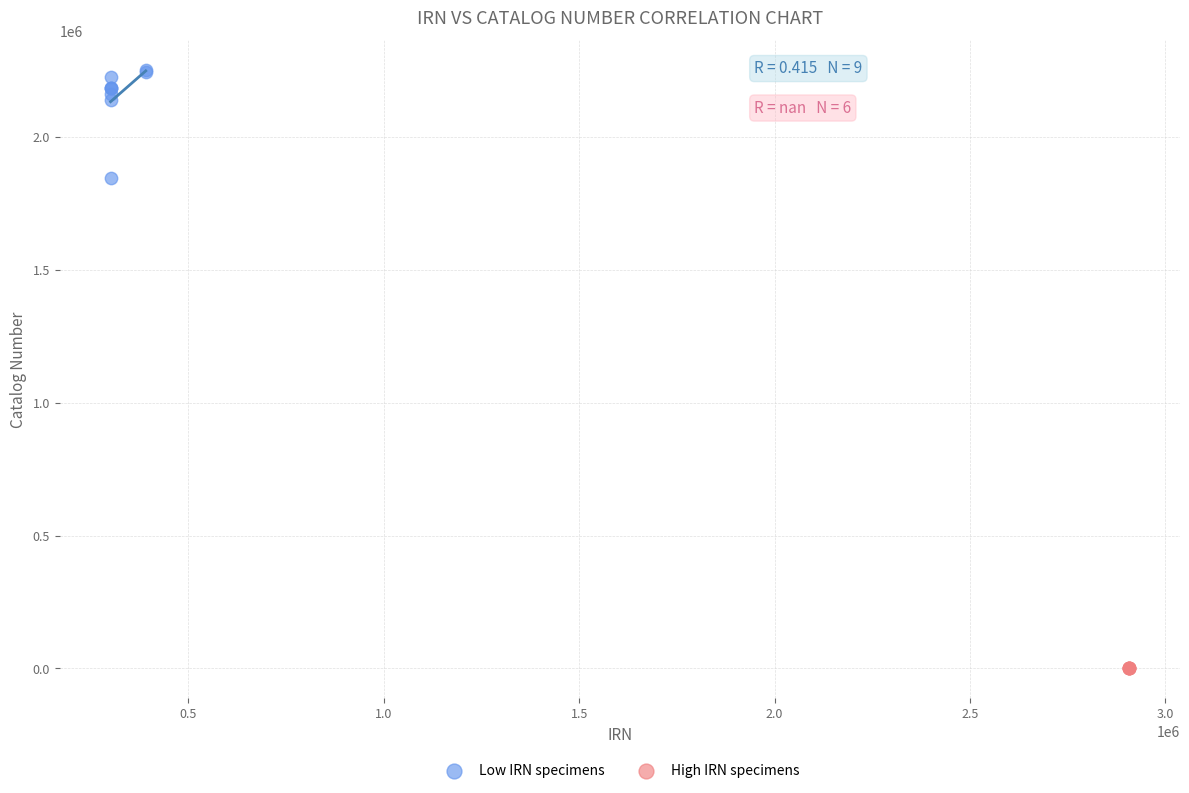

Which series contains the lowest Y value?

High IRN specimens